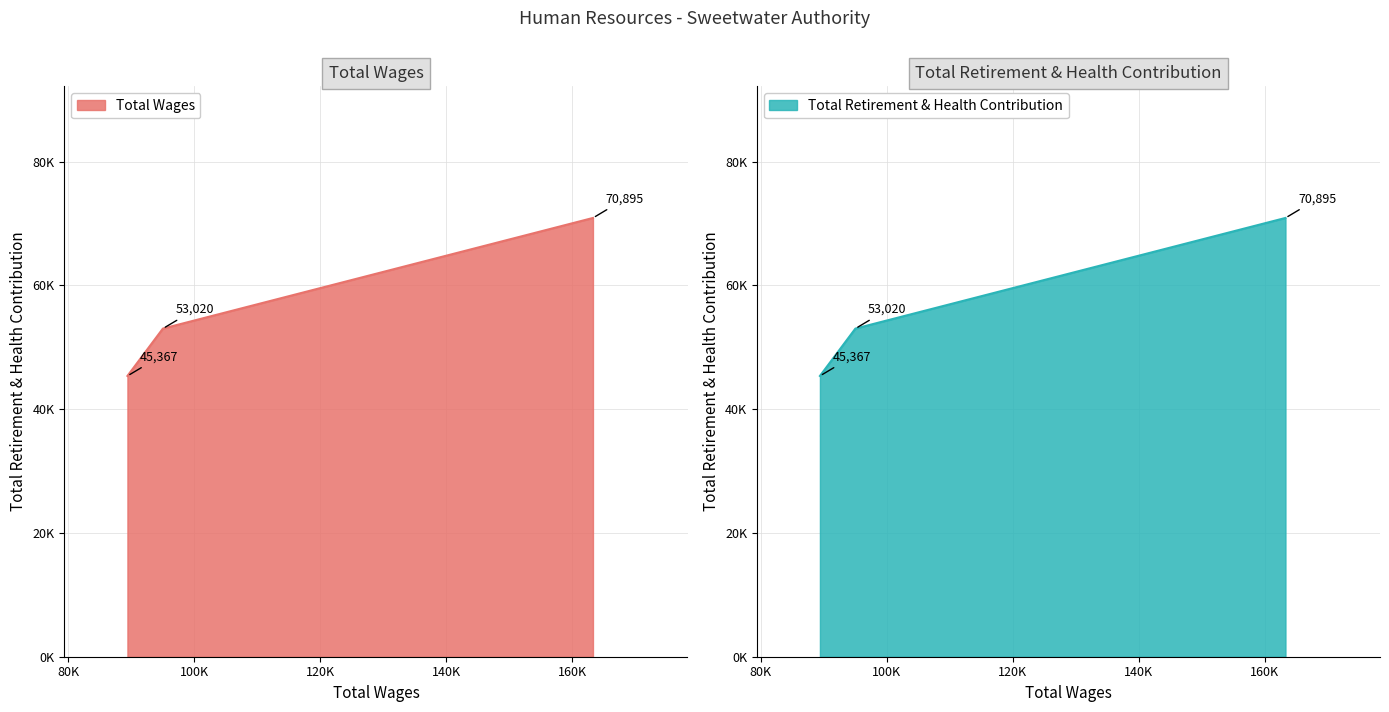

What is the maximum value shown in the chart?

70895